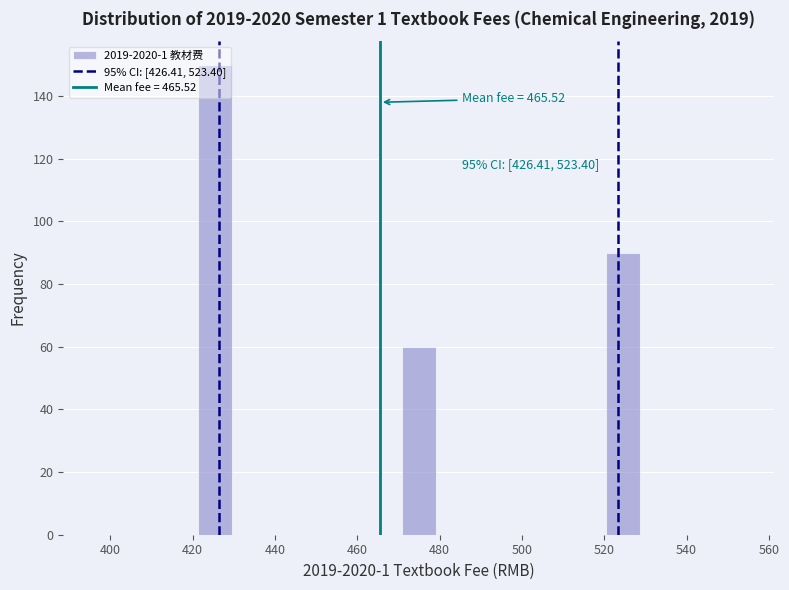

Over which range of the x-axis is the bar tallest?

422 to 430